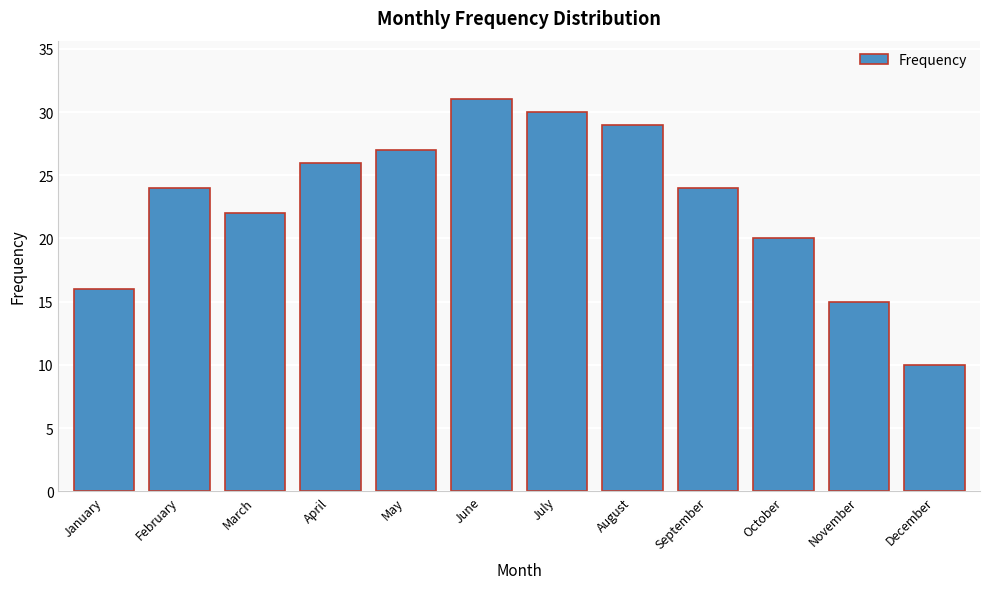

Reading left to right, extract all data points from this chart.

January=16	February=24	March=22	April=26	May=27	June=31	July=30	August=29	September=24	October=20	November=15	December=10